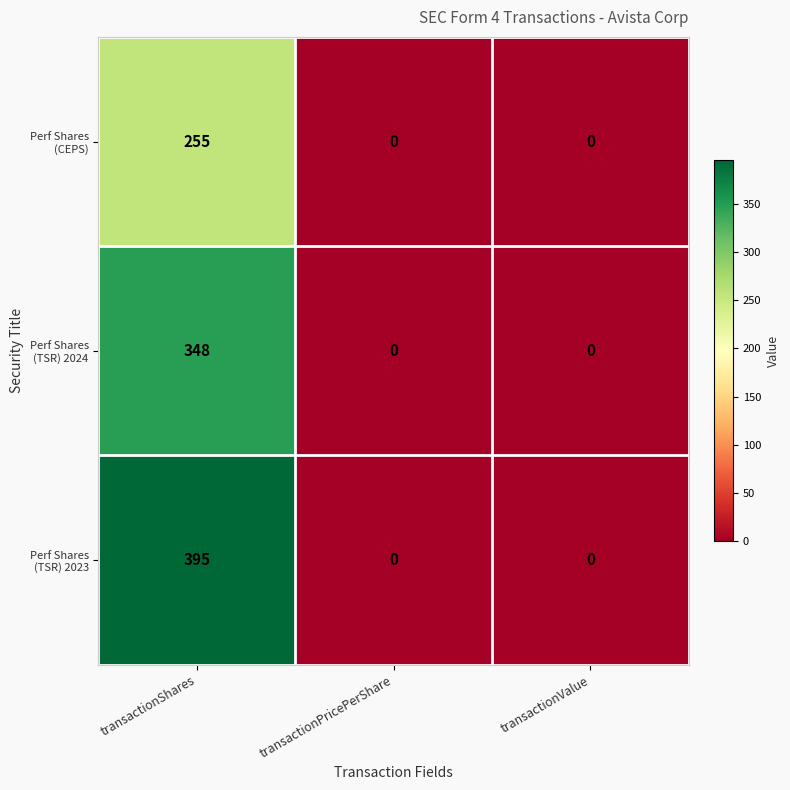

At which category is the sum across all series the highest?

transactionShares